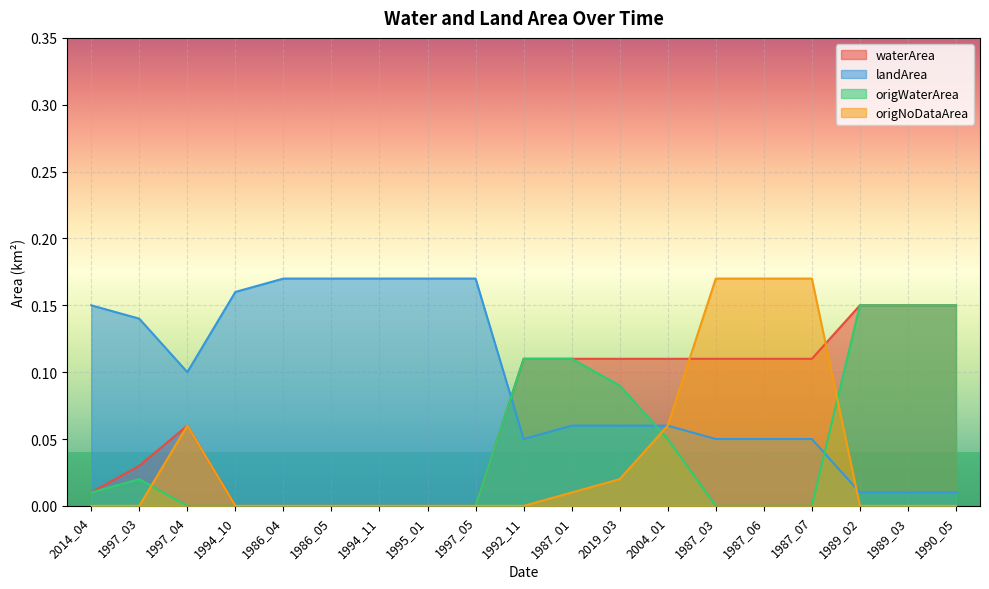

What is the difference between the second highest and second lowest values in the landArea series?

0.2